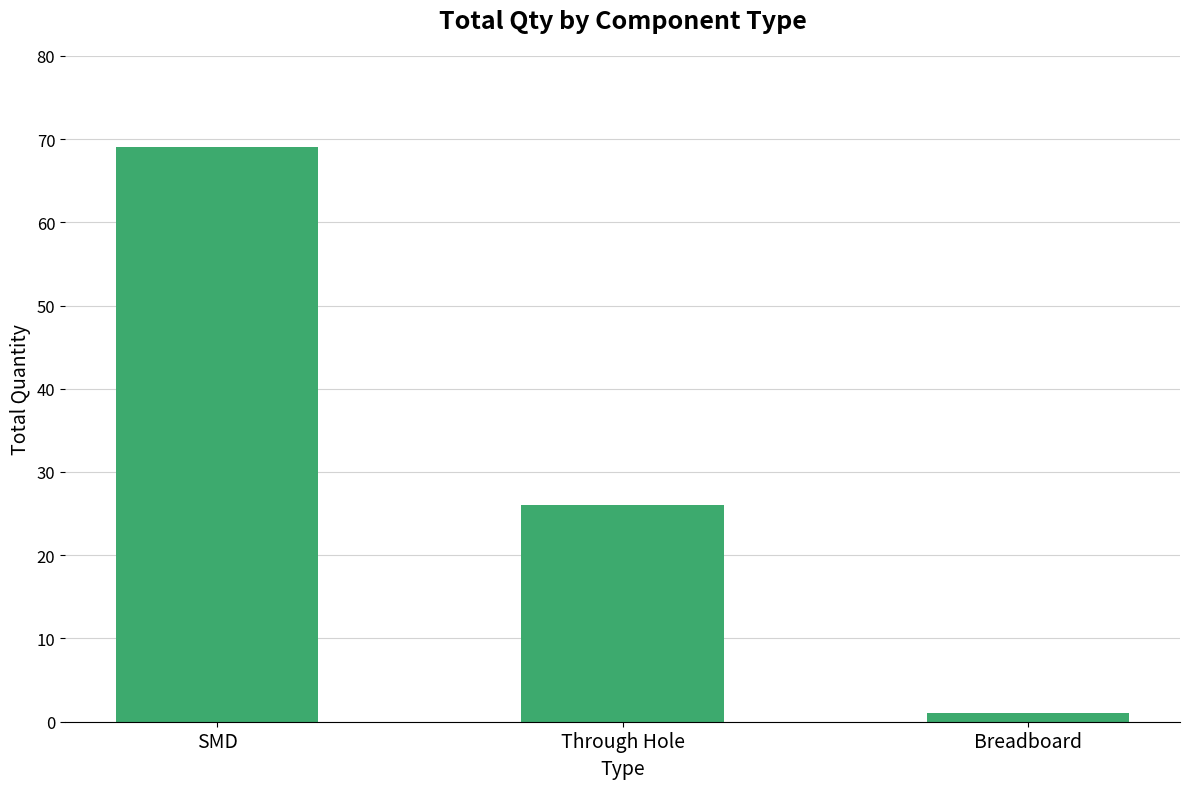

Which category has the highest value across all series?

SMD